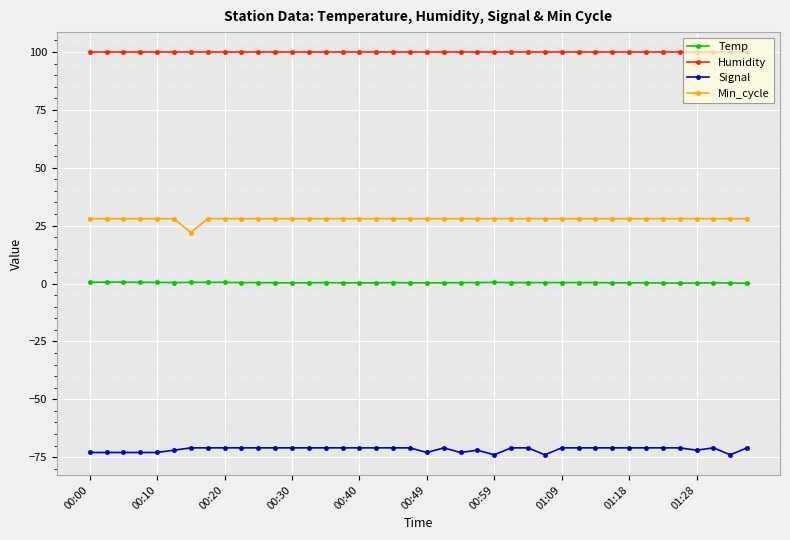

What is the average value of the Min_cycle series?

27.9